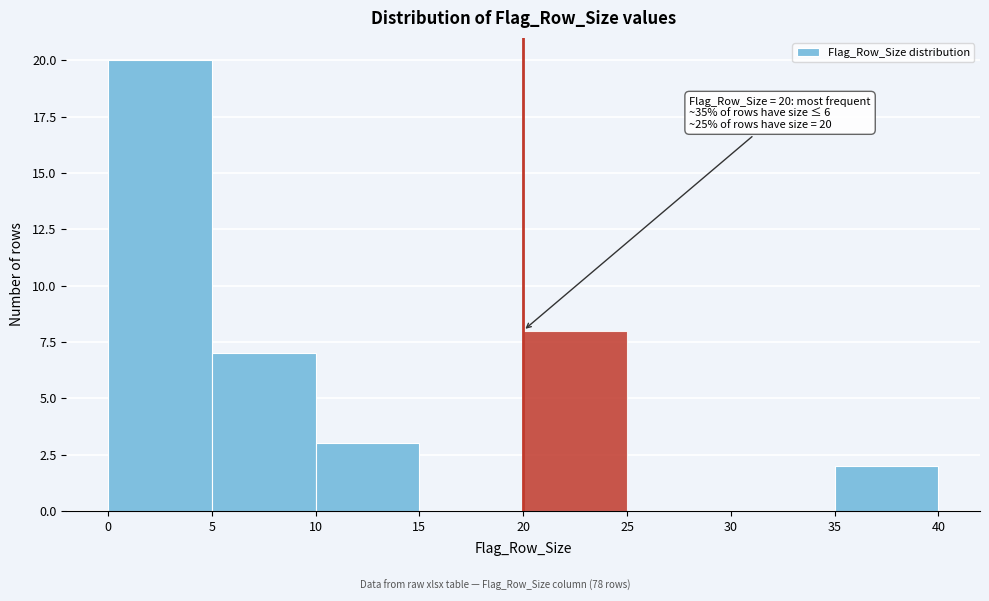

Over which range of the x-axis is the bar tallest?

0 to 5